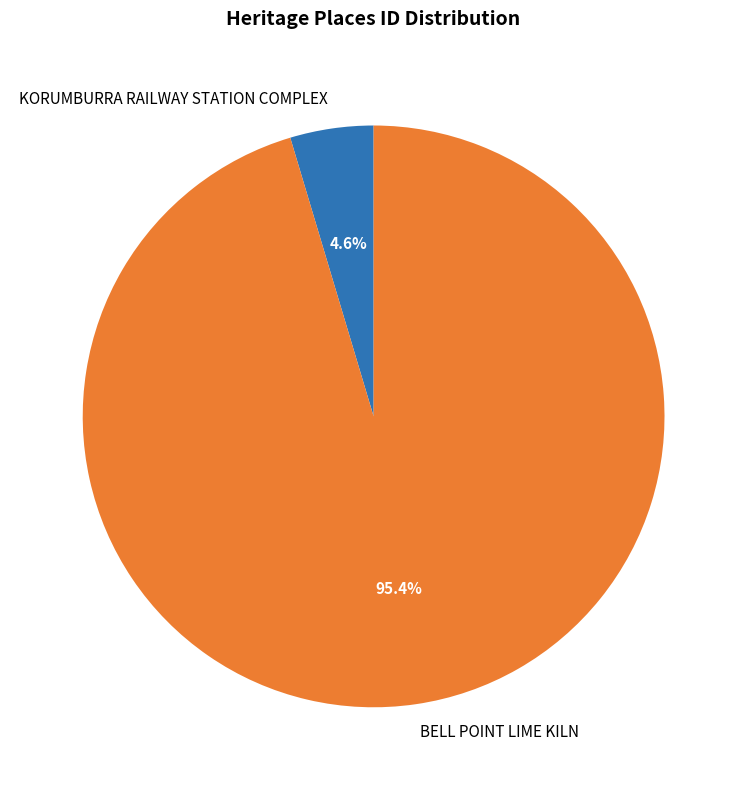

How much of the chart is everything except KORUMBURRA RAILWAY STATION COMPLEX?

95.4%